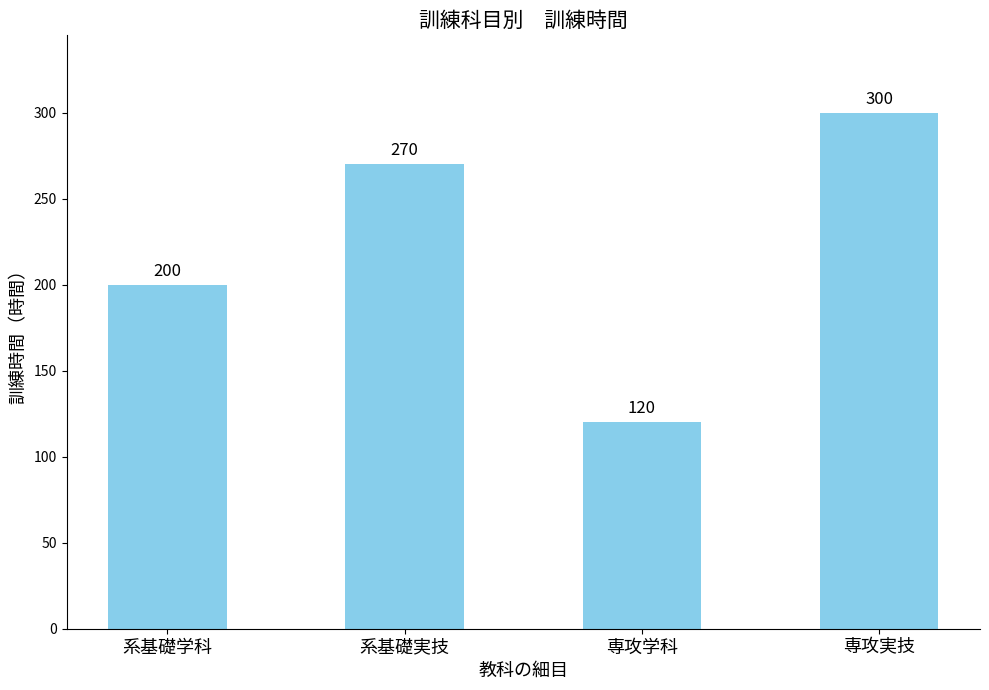

Are the bars grouped side by side (vs. stacked)?

No